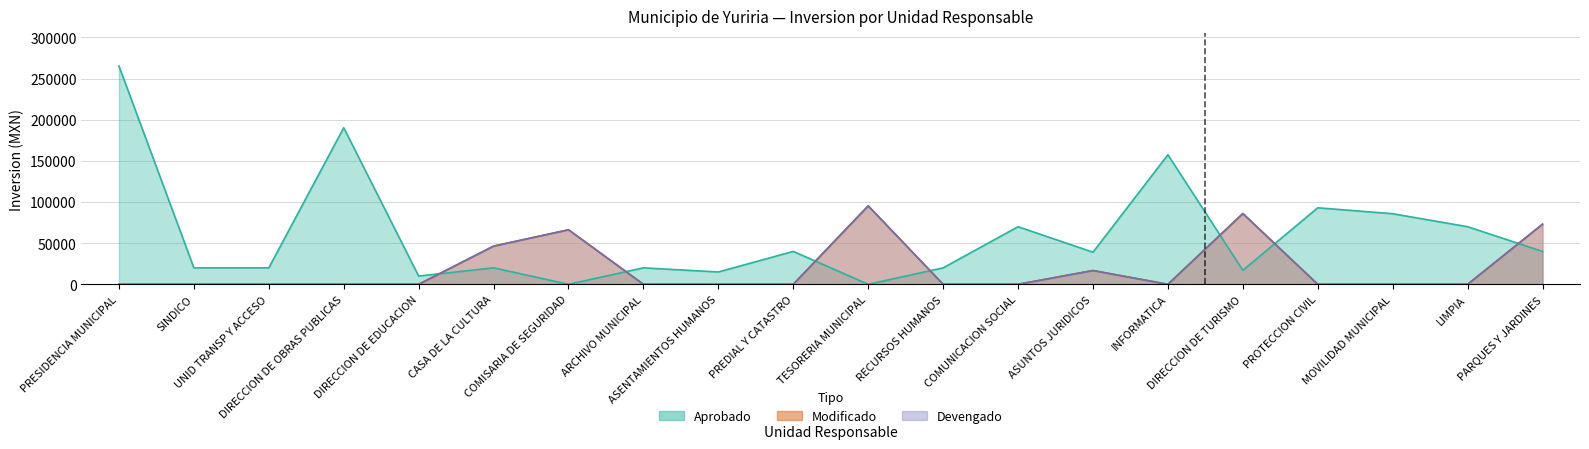

Reading right to left, list all the values displayed in this chart.

Aprobado: PARQUES Y JARDINES=40000.0	LIMPIA=70000.0	MOVILIDAD MUNICIPAL=85800.0	PROTECCION CIVIL=93000.0	DIRECCION DE TURISMO=17000.0	INFORMATICA=157500.0	ASUNTOS JURIDICOS=39000.0	COMUNICACION SOCIAL=70000.0	RECURSOS HUMANOS=20000.0	TESORERIA MUNICIPAL=0.0	PREDIAL Y CATASTRO=40000.0	ASENTAMIENTOS HUMANOS=15000.0	ARCHIVO MUNICIPAL=20000.0	COMISARIA DE SEGURIDAD=0.0	CASA DE LA CULTURA=20000.0	DIRECCION DE EDUCACION=10000.0	DIRECCION DE OBRAS PUBLICAS=190300.0	UNID TRANSP Y ACCESO=20000.0	SINDICO=20000.0	PRESIDENCIA MUNICIPAL=265400.0
Modificado: PARQUES Y JARDINES=73075.0	LIMPIA=0.0	MOVILIDAD MUNICIPAL=0.0	PROTECCION CIVIL=0.0	DIRECCION DE TURISMO=85992.0	INFORMATICA=0.0	ASUNTOS JURIDICOS=16739.0	COMUNICACION SOCIAL=0.0	RECURSOS HUMANOS=0.0	TESORERIA MUNICIPAL=95348.5	PREDIAL Y CATASTRO=0.0	ASENTAMIENTOS HUMANOS=0.0	ARCHIVO MUNICIPAL=0.0	COMISARIA DE SEGURIDAD=66271.4	CASA DE LA CULTURA=46397.7	DIRECCION DE EDUCACION=0.0	DIRECCION DE OBRAS PUBLICAS=0.0	UNID TRANSP Y ACCESO=0.0	SINDICO=0.0	PRESIDENCIA MUNICIPAL=0.0
Devengado: PARQUES Y JARDINES=73075.0	LIMPIA=0.0	MOVILIDAD MUNICIPAL=0.0	PROTECCION CIVIL=0.0	DIRECCION DE TURISMO=85991.9	INFORMATICA=0.0	ASUNTOS JURIDICOS=16739.0	COMUNICACION SOCIAL=0.0	RECURSOS HUMANOS=0.0	TESORERIA MUNICIPAL=95348.5	PREDIAL Y CATASTRO=0.0	ASENTAMIENTOS HUMANOS=0.0	ARCHIVO MUNICIPAL=0.0	COMISARIA DE SEGURIDAD=66271.4	CASA DE LA CULTURA=46397.7	DIRECCION DE EDUCACION=0.0	DIRECCION DE OBRAS PUBLICAS=0.0	UNID TRANSP Y ACCESO=0.0	SINDICO=0.0	PRESIDENCIA MUNICIPAL=0.0